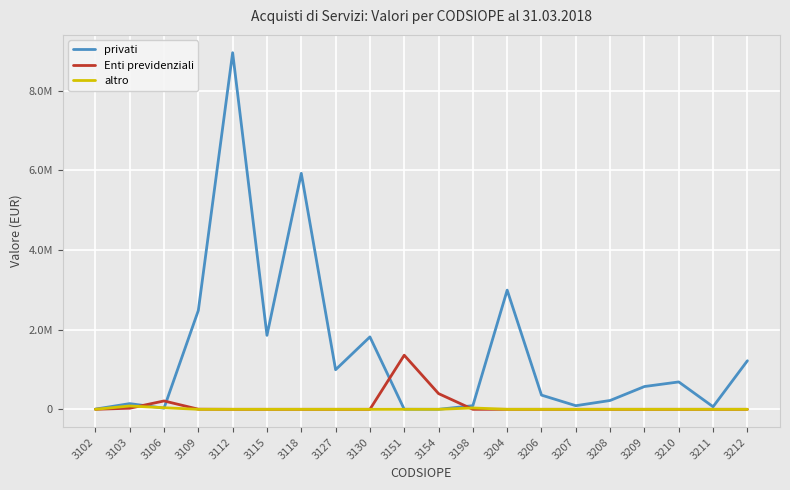

Is this an area chart (filled region under the line)?

No